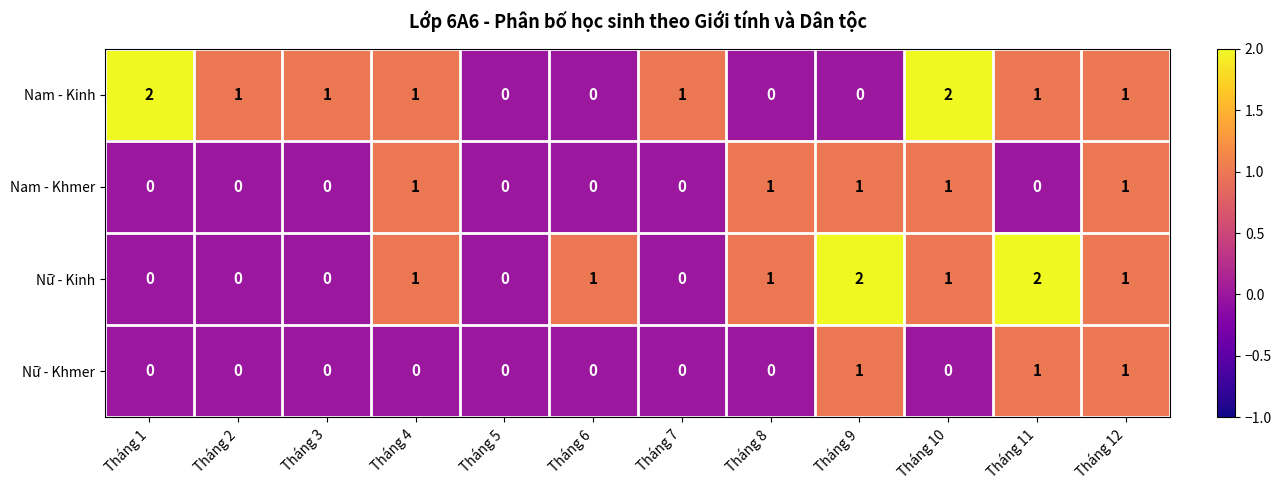

At which label does Nam - Kinh first exceed 1?

Tháng 1